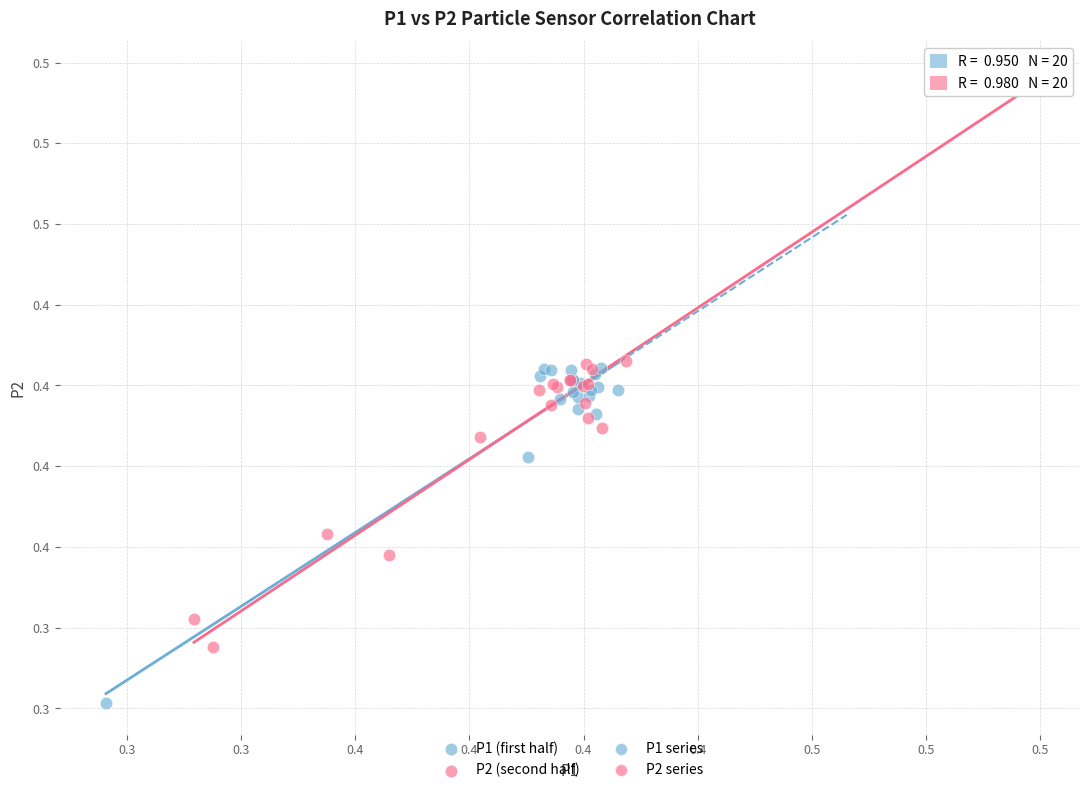

Which series has the widest spread of Y values?

P2 (second half)